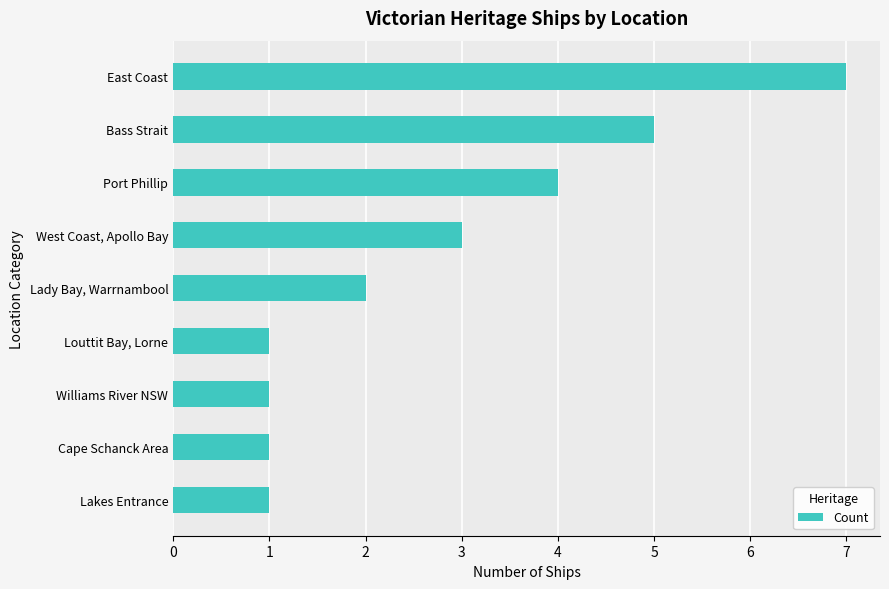

Reading bottom to top, extract all data points from this chart.

Lakes Entrance=1	Cape Schanck Area=1	Williams River NSW=1	Louttit Bay, Lorne=1	Lady Bay, Warrnambool=2	West Coast, Apollo Bay=3	Port Phillip=4	Bass Strait=5	East Coast=7